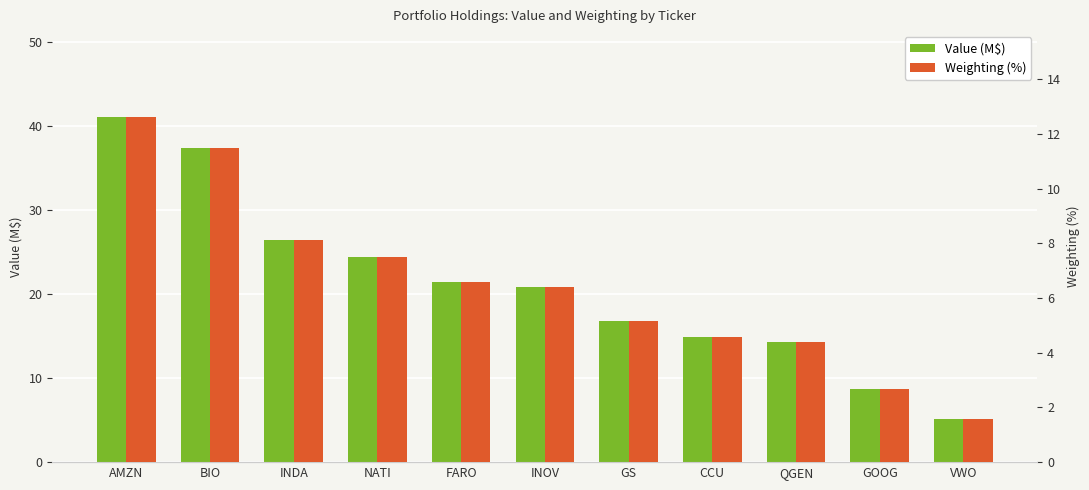

What is the value of the Value (M$) bar at the 4th from the left?

24.4